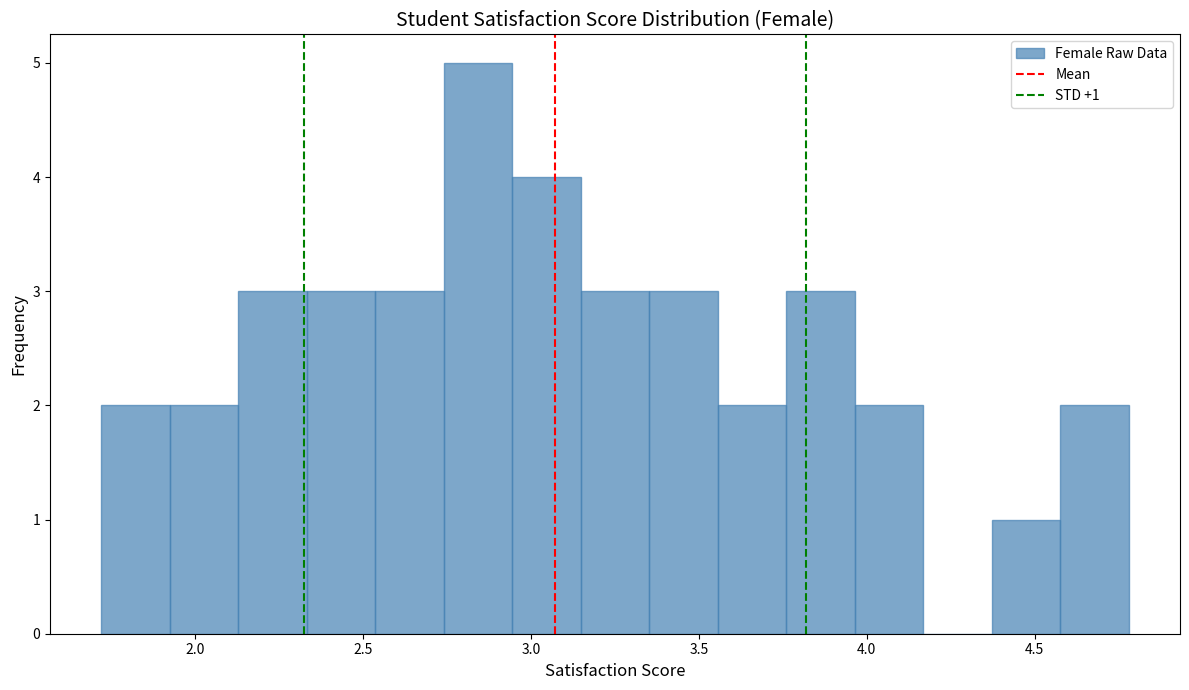

Over which range of the x-axis is the bar tallest?

2.75 to 2.95